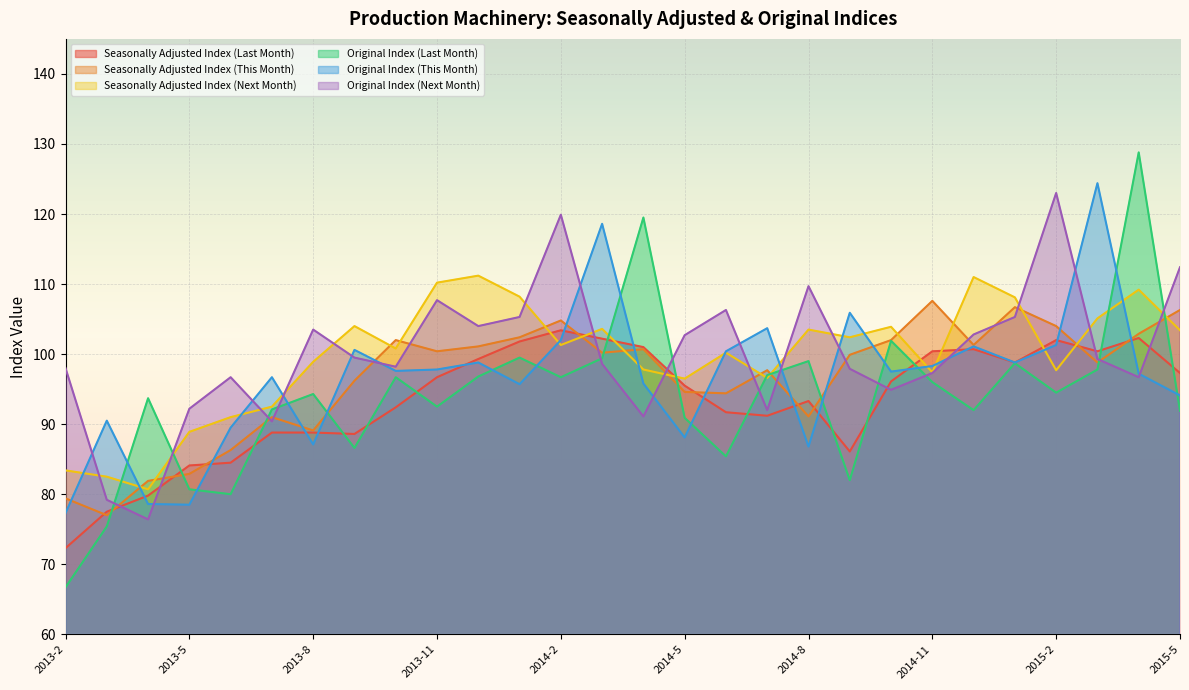

What is the difference between the highest and lowest values at 2015-2?

28.5